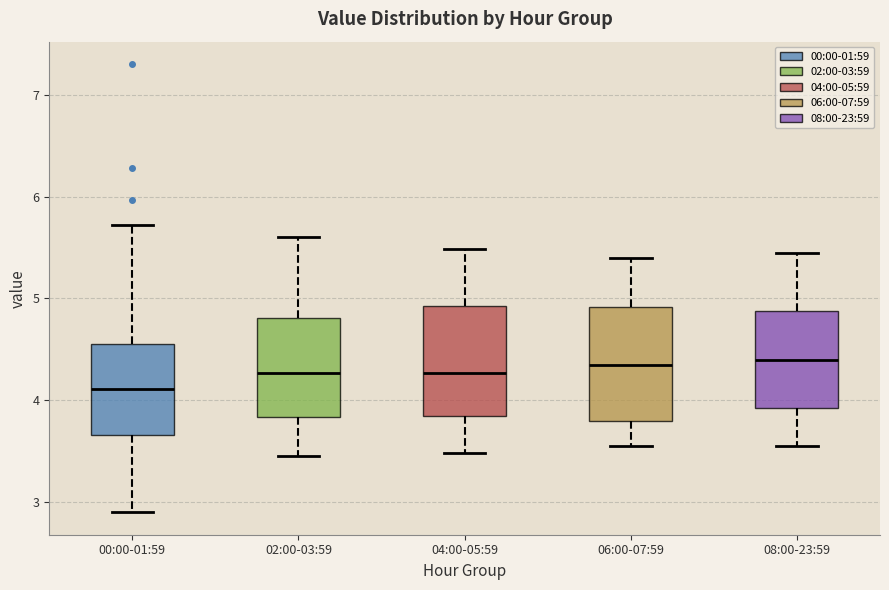

Reading left to right, transcribe this box plot: for each box, give where its median line is, the range the box spans, and where its two whiskers end, as read against the y-axis. The values are not printed on the chart, so give them approximately, as read against the axis.

00:00-01:59: median 4.1, box 3.7 to 4.5, whiskers 2.9 to 5.7
02:00-03:59: median 4.3, box 3.8 to 4.8, whiskers 3.5 to 5.6
04:00-05:59: median 4.3, box 3.8 to 4.9, whiskers 3.5 to 5.5
06:00-07:59: median 4.4, box 3.8 to 4.9, whiskers 3.6 to 5.4
08:00-23:59: median 4.4, box 3.9 to 4.9, whiskers 3.6 to 5.5